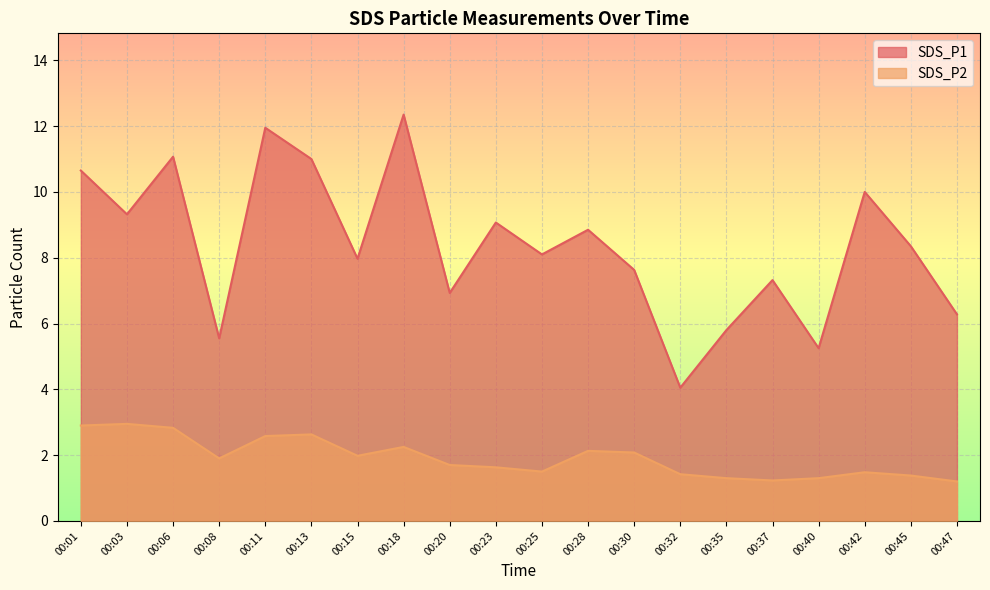

At how many categories does at least one series exceed 7?

14